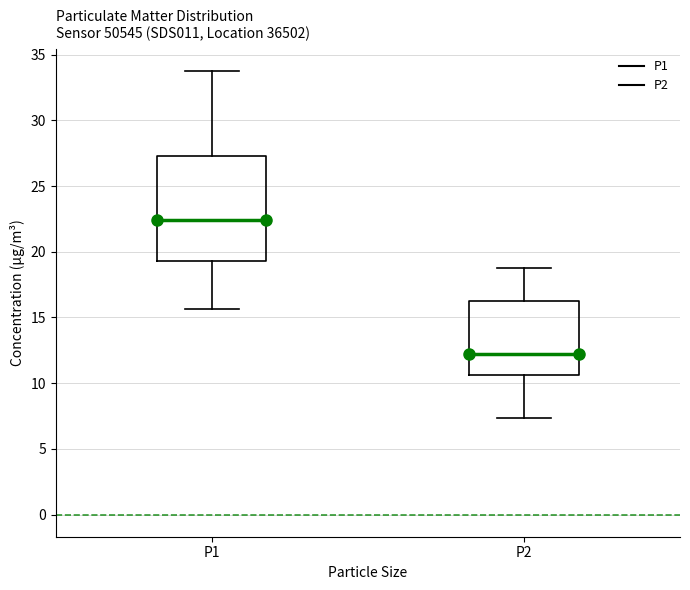

Comparing the boxes themselves (not the whiskers), which one is the tallest?

P1